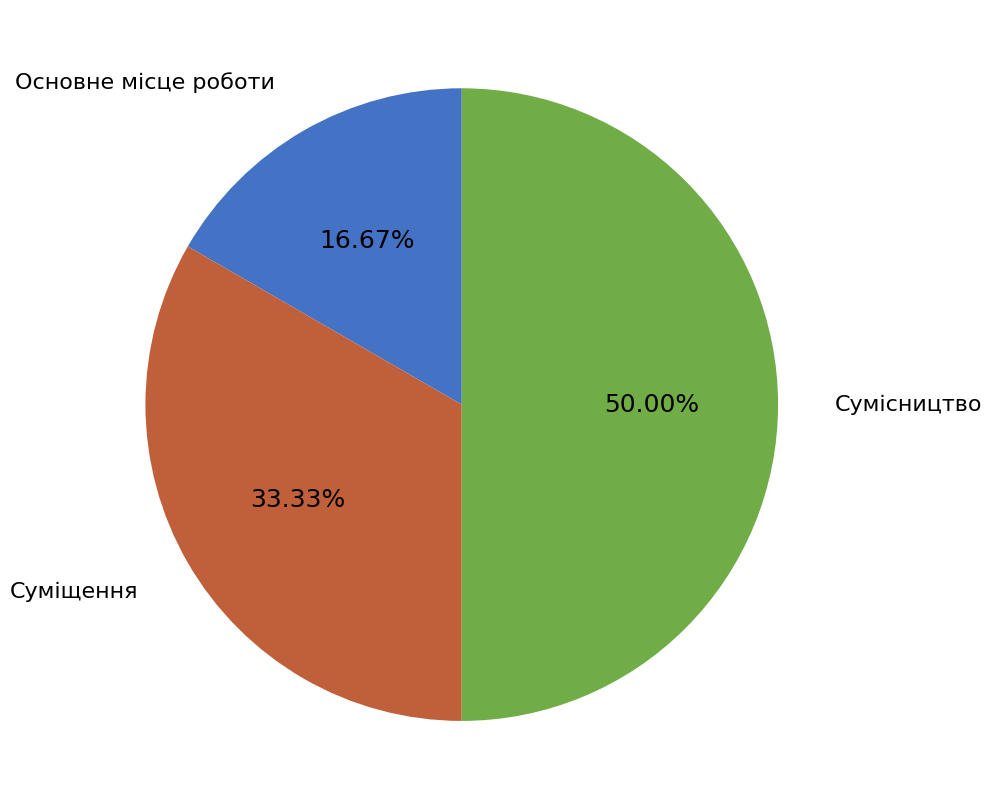

The Сумісництво slice represents 50% of the pie. True or false?

True